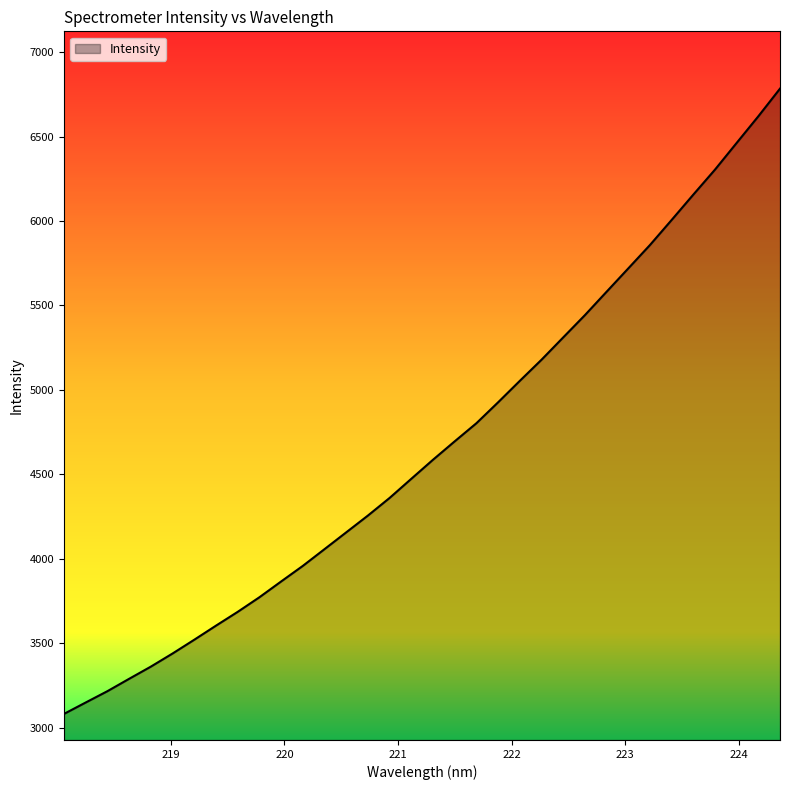

What is the smallest value displayed?

3081.7